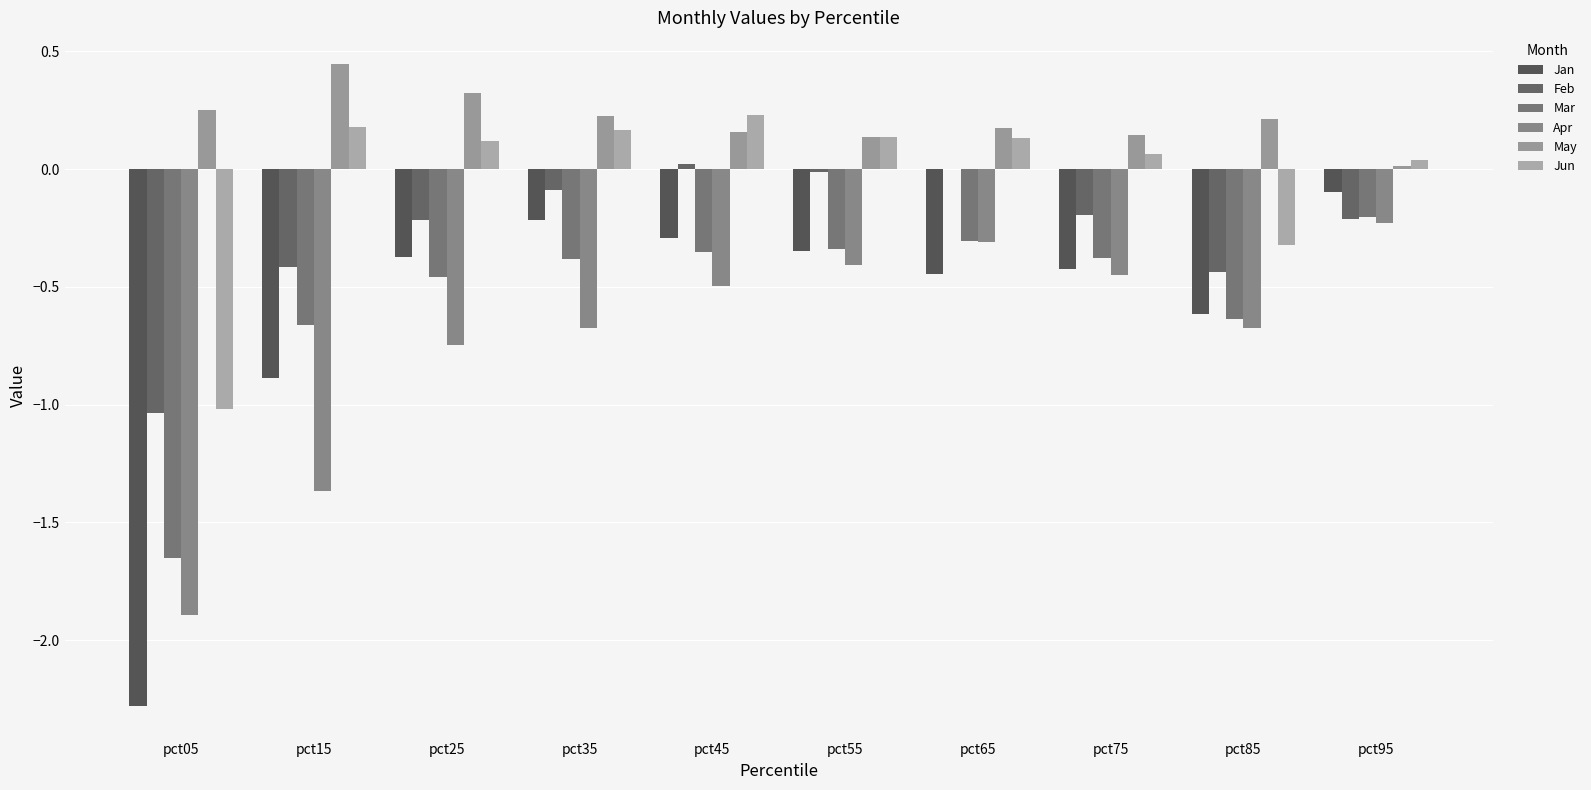

Which has a higher value, pct55 or pct05?

pct55